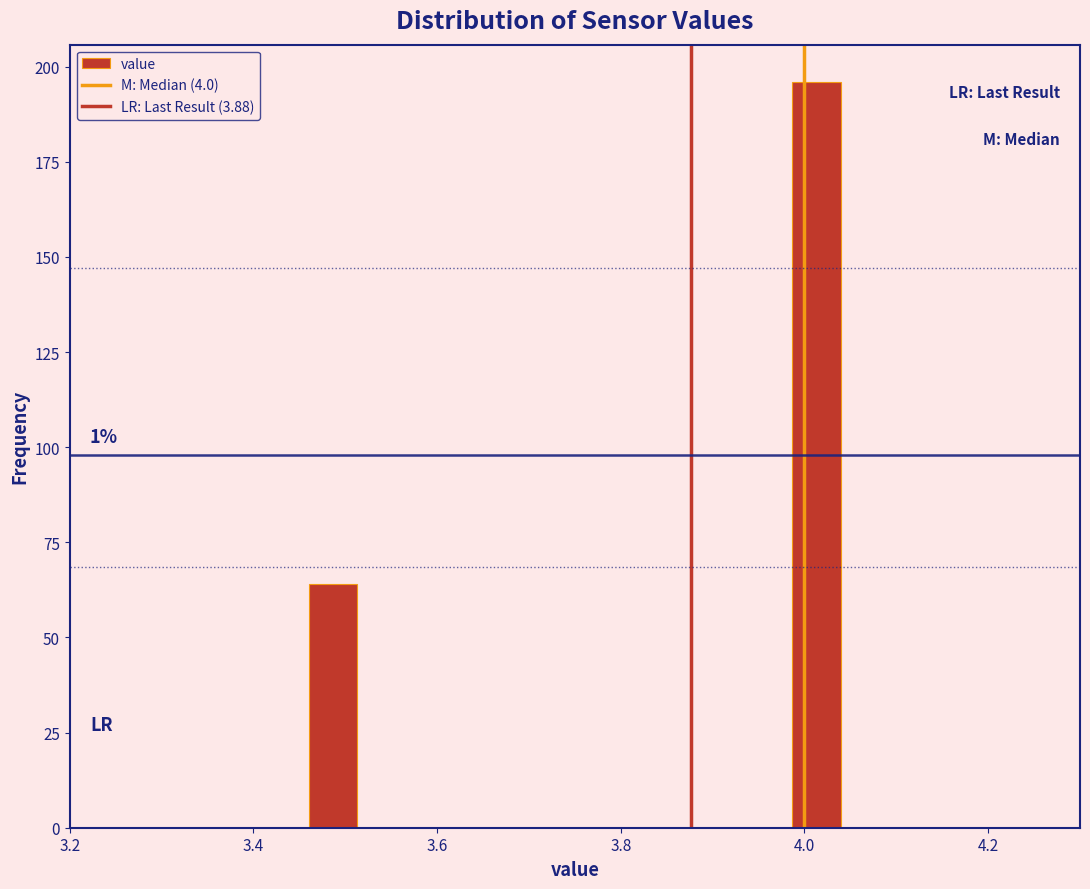

Read against the x-axis, roughly where is the centre of the tallest bar?

4.02